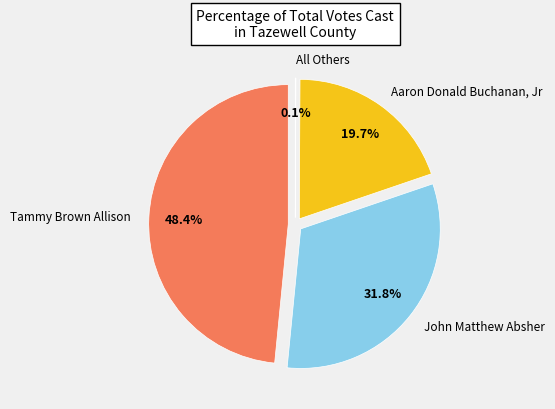

Do Tammy Brown Allison (Independent) and All Others together represent more than half of the pie?

No